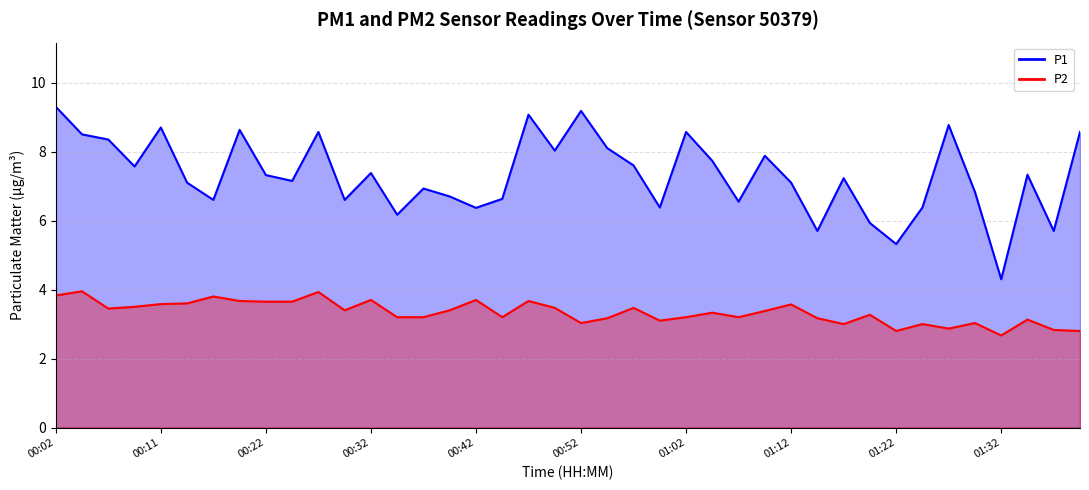

Which series changed the most between 00:24 and 00:57?

P1